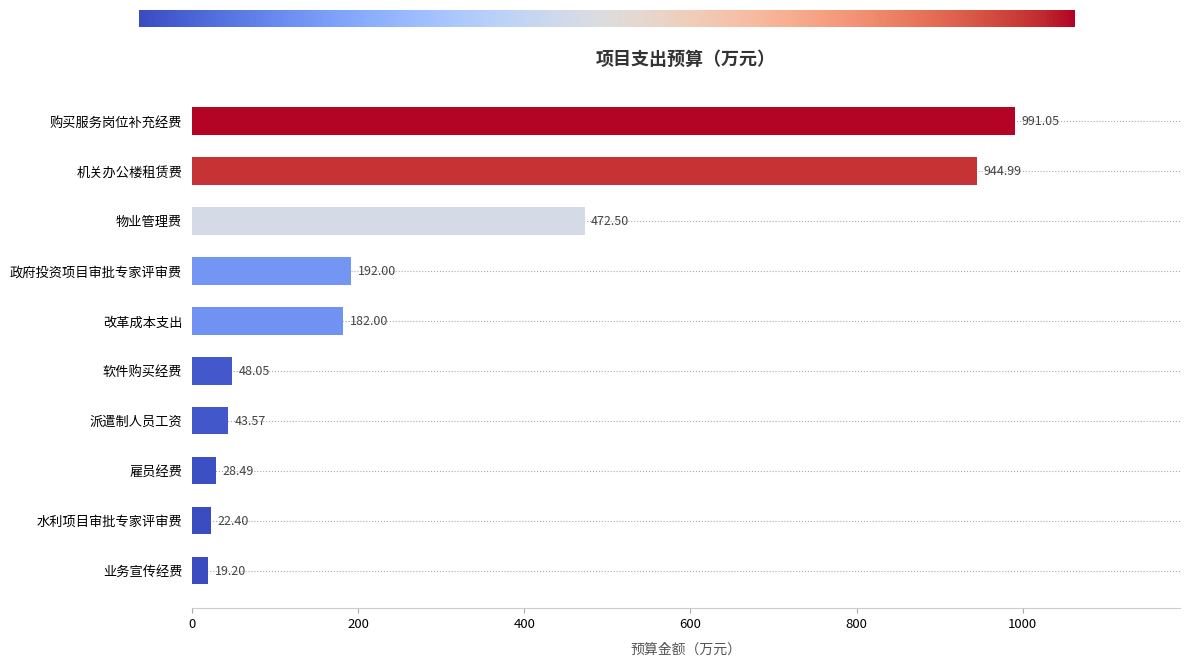

List the labels in order of value, smallest first.

业务宣传经费, 水利项目审批专家评审费, 雇员经费, 派遣制人员工资, 软件购买经费, 改革成本支出, 政府投资项目审批专家评审费, 物业管理费, 机关办公楼租赁费, 购买服务岗位补充经费